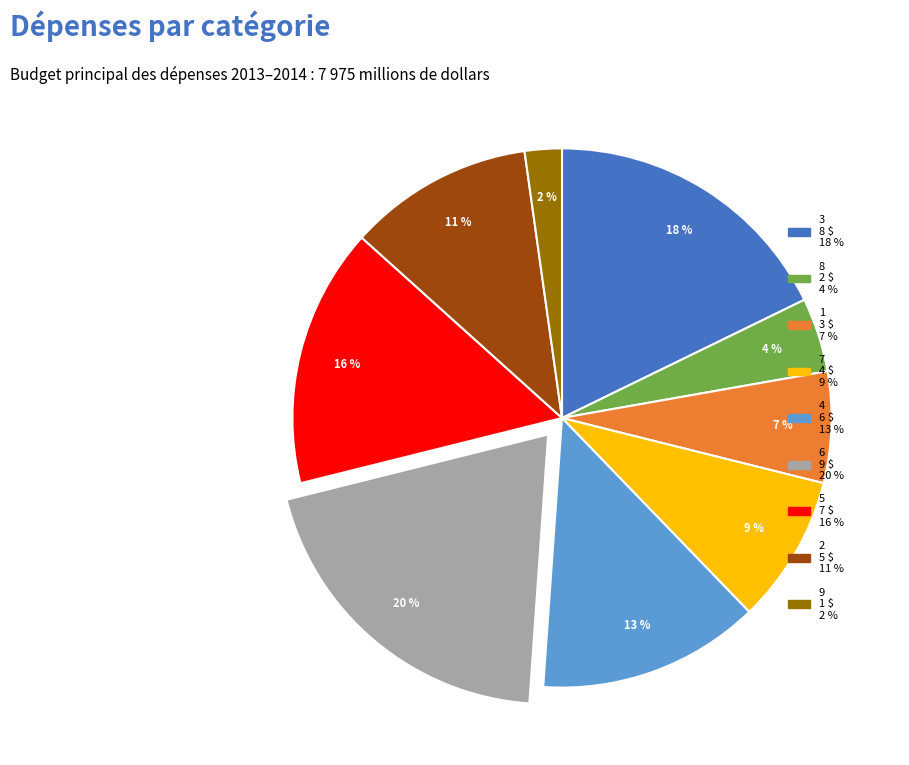

Is there any slice that represents more than half of the pie?

No